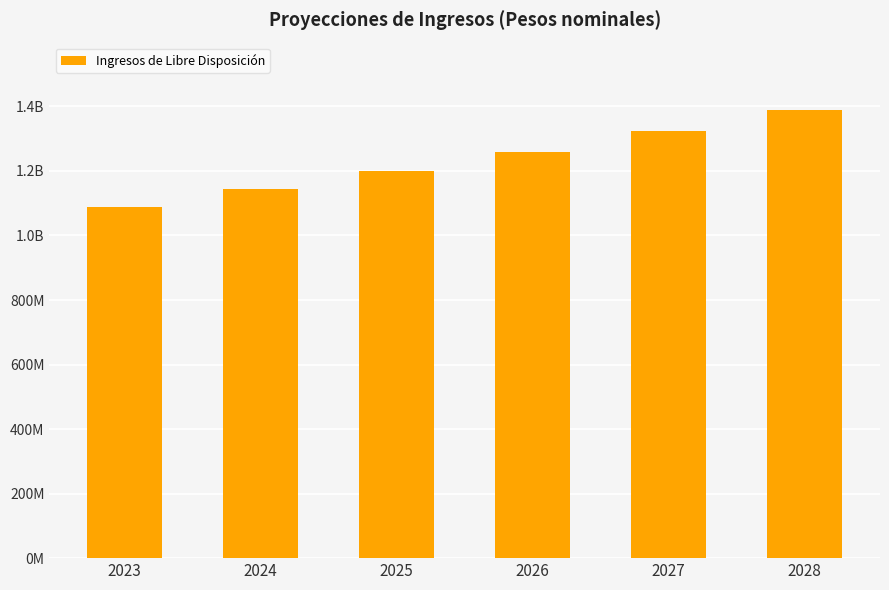

Does the chart contain any negative values?

No